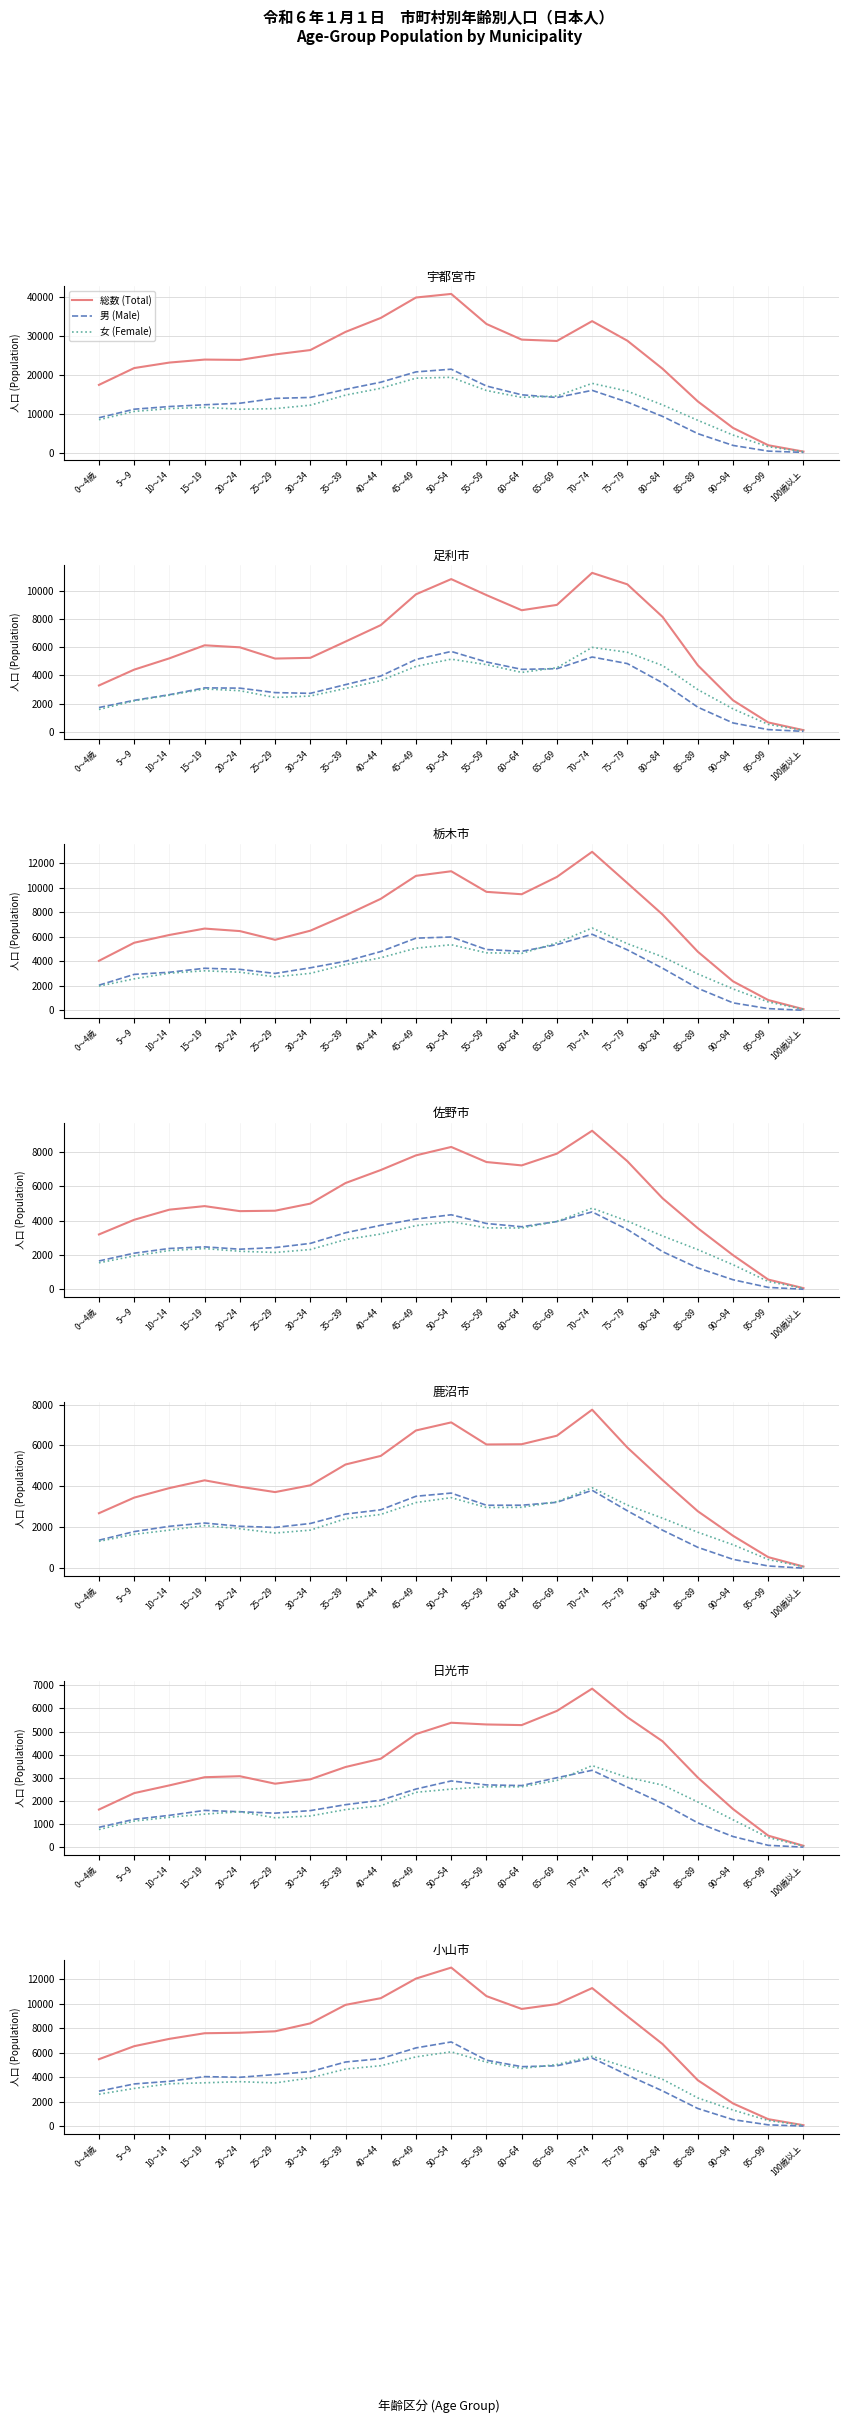

What are all the series names shown in the legend?

総数 (Total), 男 (Male), 女 (Female)